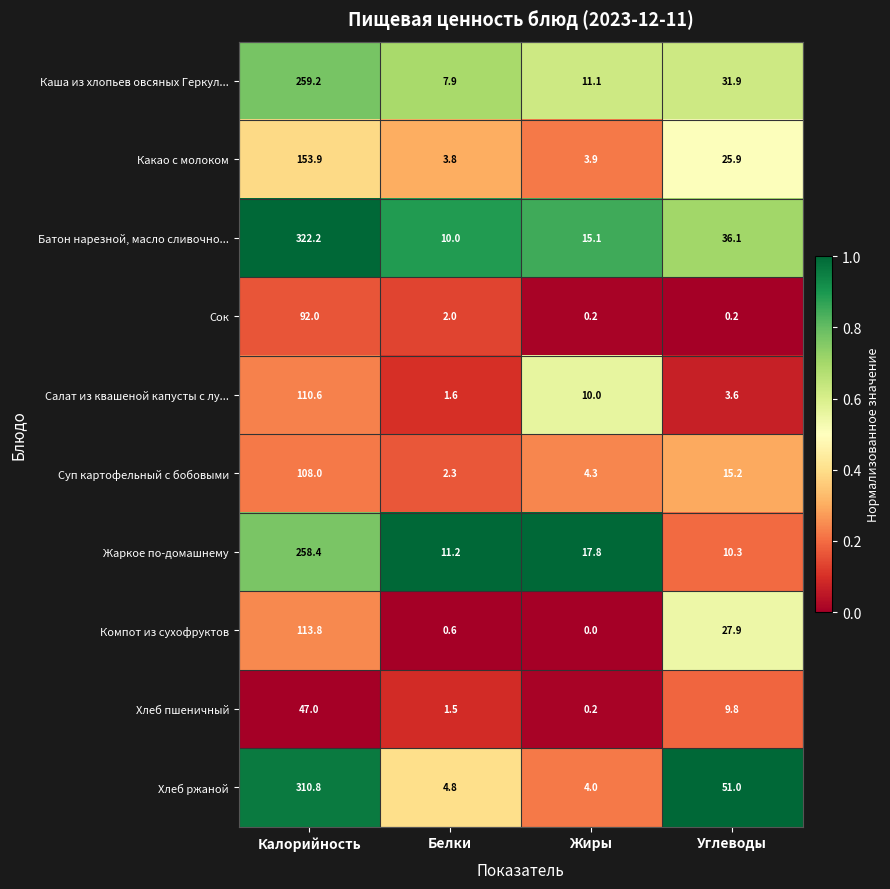

Rank the series at Белки from lowest to highest value.

Компот из сухофруктов, Хлеб пшеничный, Салат из квашеной капусты с лу..., Сок, Суп картофельный с бобовыми, Какао с молоком, Хлеб ржаной, Каша из хлопьев овсяных Геркул..., Батон нарезной, масло сливочно..., Жаркое по-домашнему